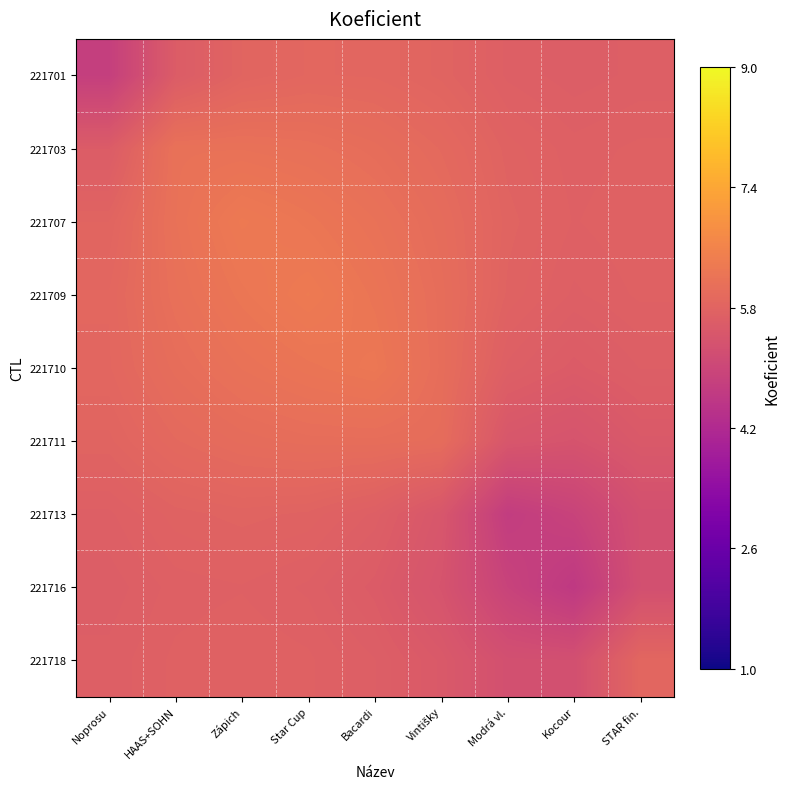

Reading left to right, what are all the values shown in this chart?

221701: Noprosu=4.8	HAAS+SOHN=5.6	Zápich=5.8	Star Cup=5.9	Bacardi=5.9	Vintišky=5.8	Modrá vl.=5.7	Kocour=5.6	STAR fin.=5.7
221703: Noprosu=5.6	HAAS+SOHN=6.1	Zápich=6.2	Star Cup=6.1	Bacardi=6.0	Vintišky=5.9	Modrá vl.=5.8	Kocour=5.7	STAR fin.=5.7
221707: Noprosu=5.8	HAAS+SOHN=6.2	Zápich=6.4	Star Cup=6.3	Bacardi=6.2	Vintišky=6.0	Modrá vl.=5.8	Kocour=5.7	STAR fin.=5.7
221709: Noprosu=5.9	HAAS+SOHN=6.1	Zápich=6.3	Star Cup=6.4	Bacardi=6.2	Vintišky=6.0	Modrá vl.=5.8	Kocour=5.7	STAR fin.=5.7
221710: Noprosu=5.9	HAAS+SOHN=6.0	Zápich=6.2	Star Cup=6.2	Bacardi=6.3	Vintišky=6.1	Modrá vl.=5.7	Kocour=5.6	STAR fin.=5.7
221711: Noprosu=5.8	HAAS+SOHN=5.9	Zápich=6.0	Star Cup=6.0	Bacardi=6.1	Vintišky=6.0	Modrá vl.=5.4	Kocour=5.4	STAR fin.=5.5
221713: Noprosu=5.7	HAAS+SOHN=5.8	Zápich=5.8	Star Cup=5.8	Bacardi=5.7	Vintišky=5.4	Modrá vl.=4.7	Kocour=4.9	STAR fin.=5.3
221716: Noprosu=5.6	HAAS+SOHN=5.7	Zápich=5.7	Star Cup=5.7	Bacardi=5.6	Vintišky=5.4	Modrá vl.=4.9	Kocour=4.6	STAR fin.=5.3
221718: Noprosu=5.7	HAAS+SOHN=5.7	Zápich=5.7	Star Cup=5.7	Bacardi=5.7	Vintišky=5.5	Modrá vl.=5.3	Kocour=5.3	STAR fin.=5.9